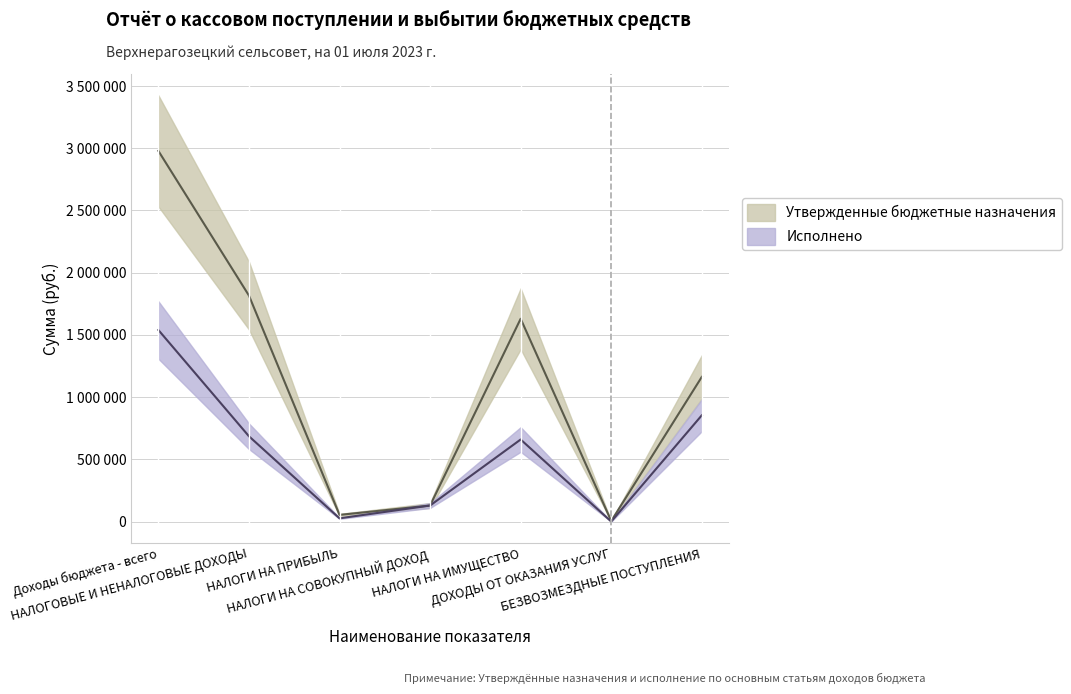

Is it true that Утвержденные бюджетные назначения equals 630547.5 at НАЛОГОВЫЕ И НЕНАЛОГОВЫЕ ДОХОДЫ?

False